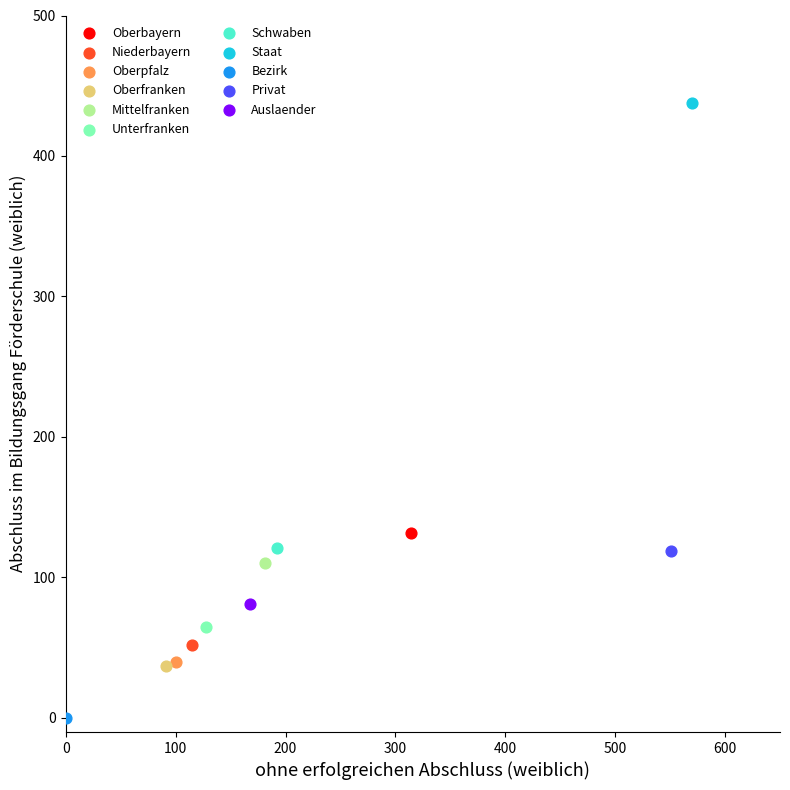

What are all the series names shown in the legend?

Oberbayern, Niederbayern, Oberpfalz, Oberfranken, Mittelfranken, Unterfranken, Schwaben, Staat, Bezirk, Privat, Auslaender